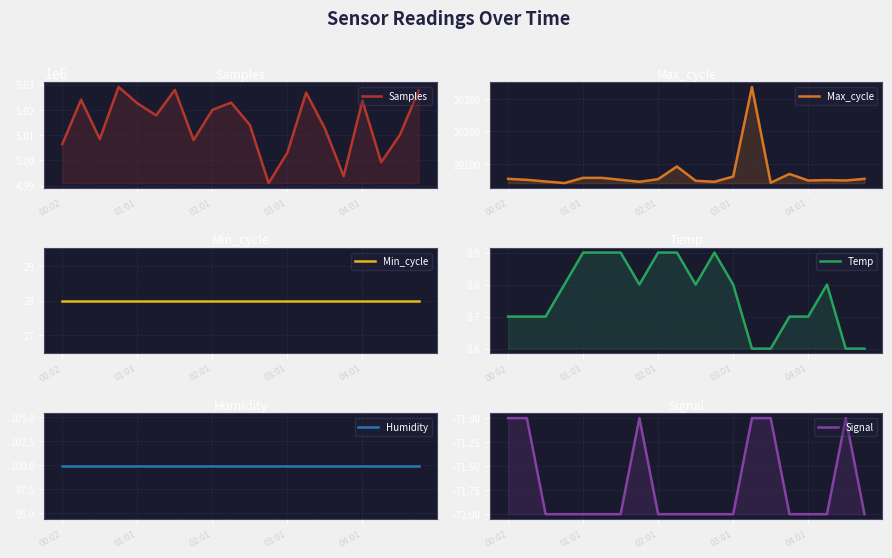

What is the difference between the highest and lowest values at 03:01?

5029140.0